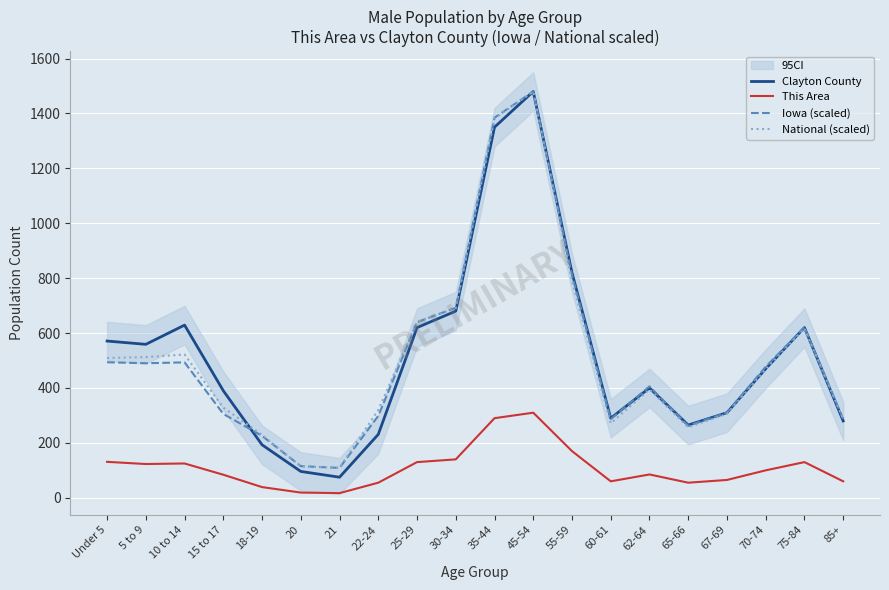

Rank the categories by National (scaled) value from highest to lowest.

45-54, 35-44, 55-59, 30-34, 25-29, 75-84, 10 to 14, 5 to 9, Under 5, 70-74, 62-64, 15 to 17, 22-24, 67-69, 85+, 60-61, 65-66, 18-19, 20, 21